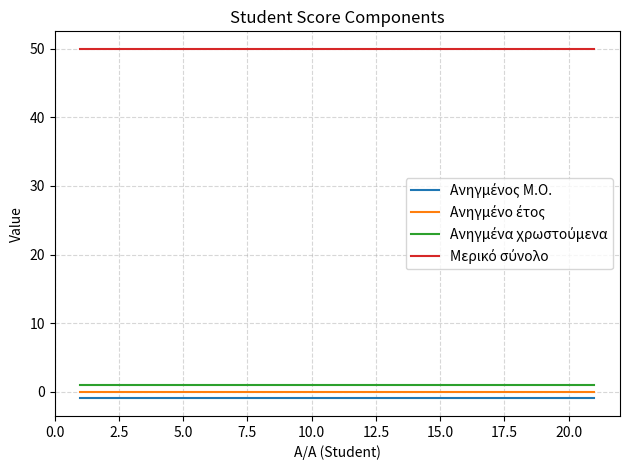

What is the greatest value displayed?

50